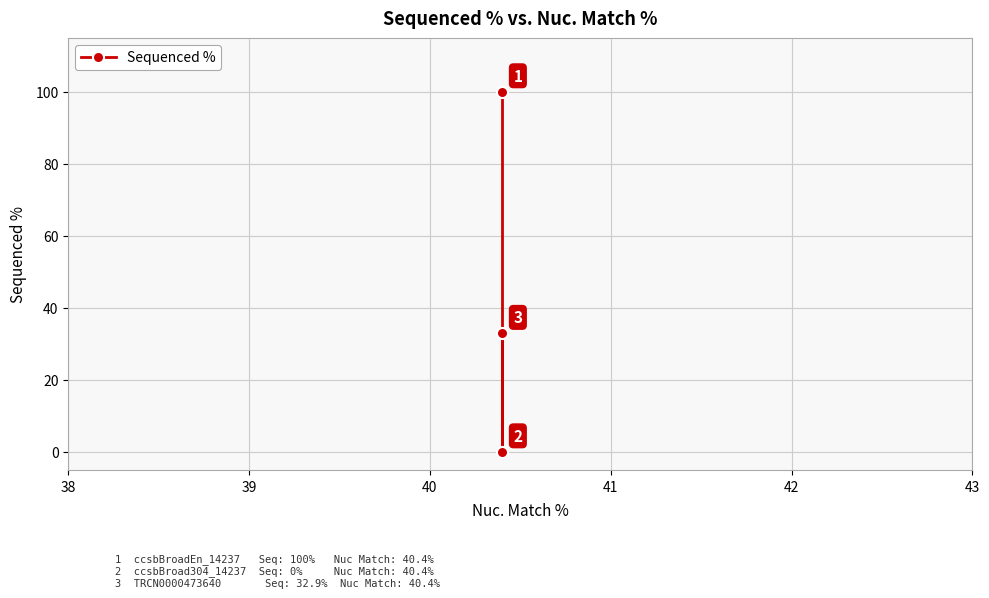

True or false: the data shows 32.9 at 40.

True